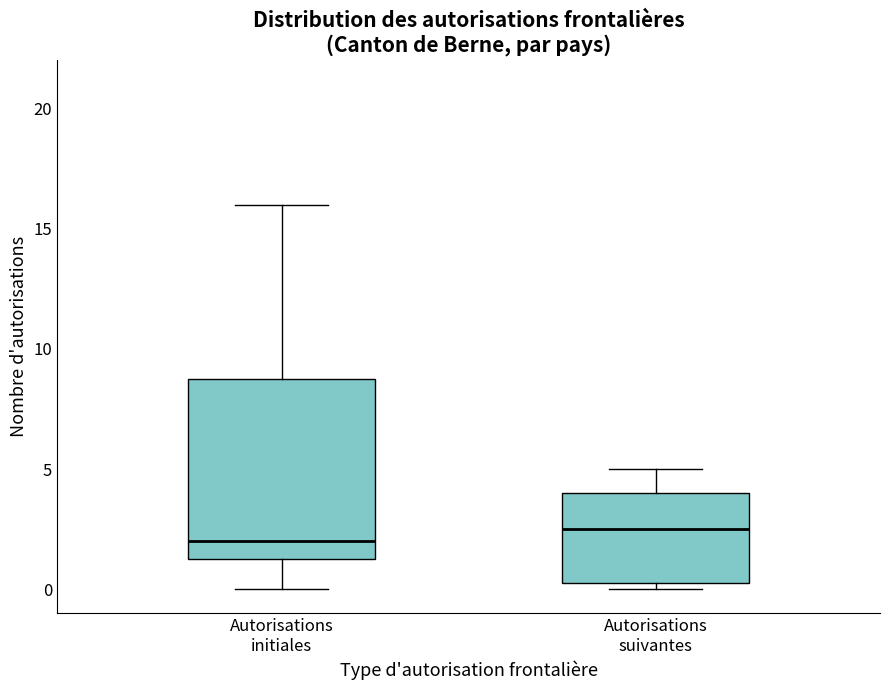

Reading left to right, transcribe this box plot: for each box, give where its median line is, the range the box spans, and where its two whiskers end, as read against the y-axis. The values are not printed on the chart, so give them approximately, as read against the axis.

Autorisations initiales: median 2.0, box 1.5 to 9.0, whiskers 0.0 to 16.0
Autorisations suivantes: median 2.5, box 0.5 to 4.0, whiskers 0.0 to 5.0